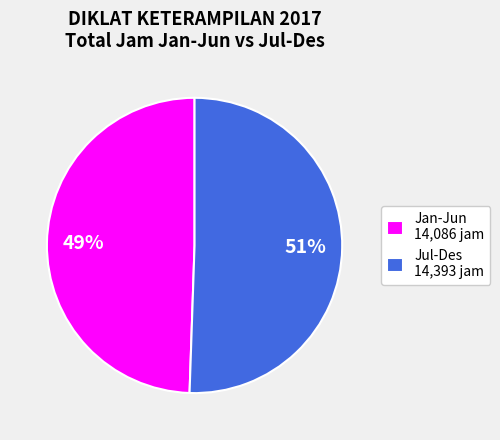

Between Jan-Jun 14,086 jam and Jul-Des 14,393 jam, which is larger?

Jul-Des 14,393 jam